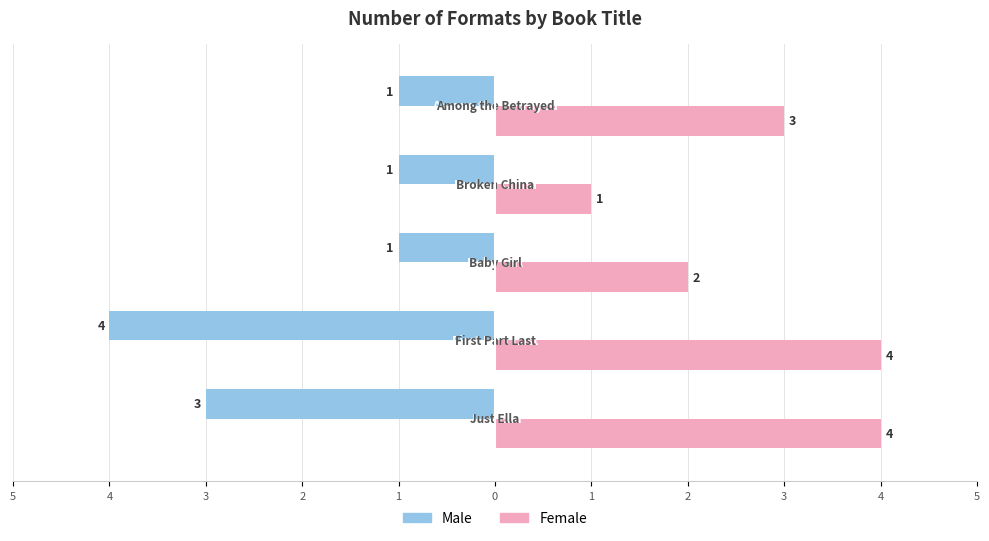

Reading left to right, transcribe all the data shown in this chart.

Male: -3	-4	-1	-1	-1
Female: 4	4	2	1	3